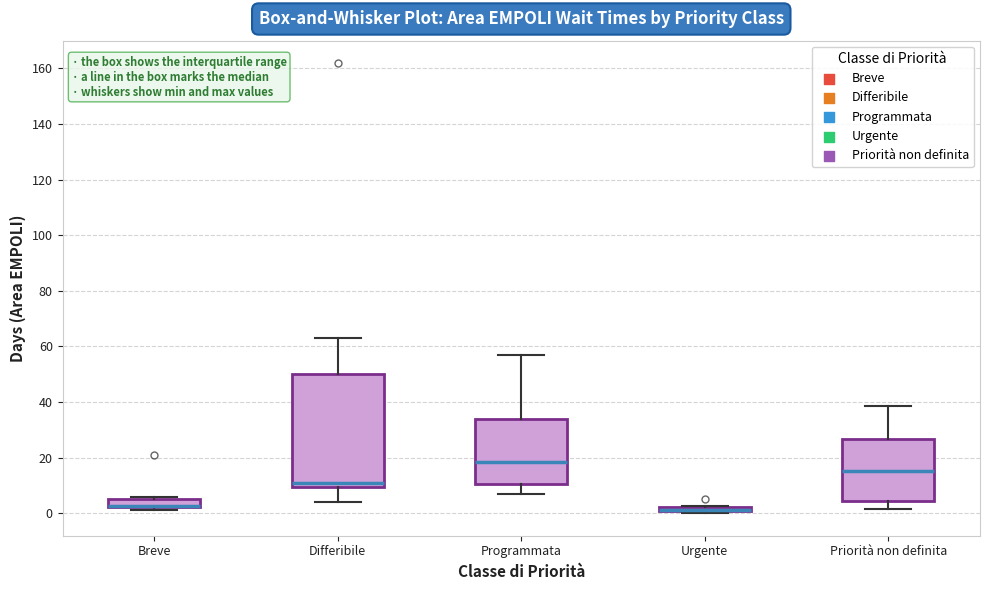

Which box is the tallest, from its lower edge to its upper edge?

Differibile